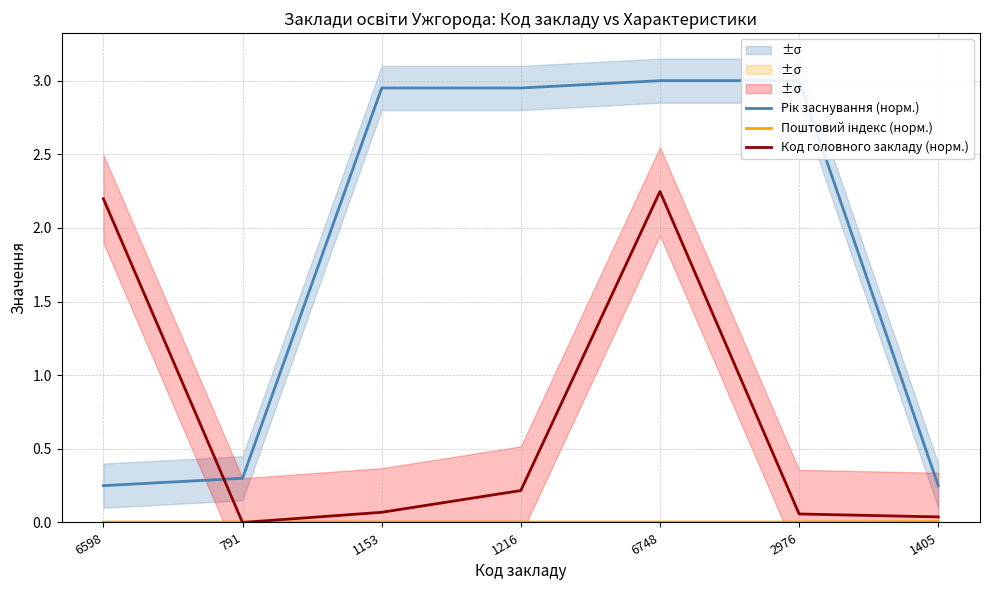

At 6598, list the series in order from smallest to largest.

Поштовий індекс (норм.), Рік заснування (норм.), Код головного закладу (норм.)